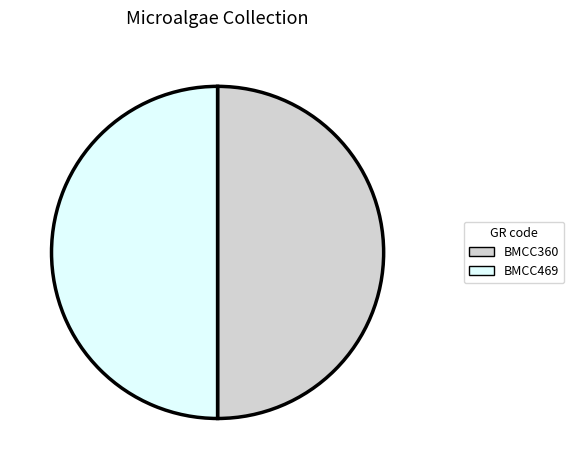

Approximately how many times larger is the value at BMCC360 compared to BMCC469?

1.0